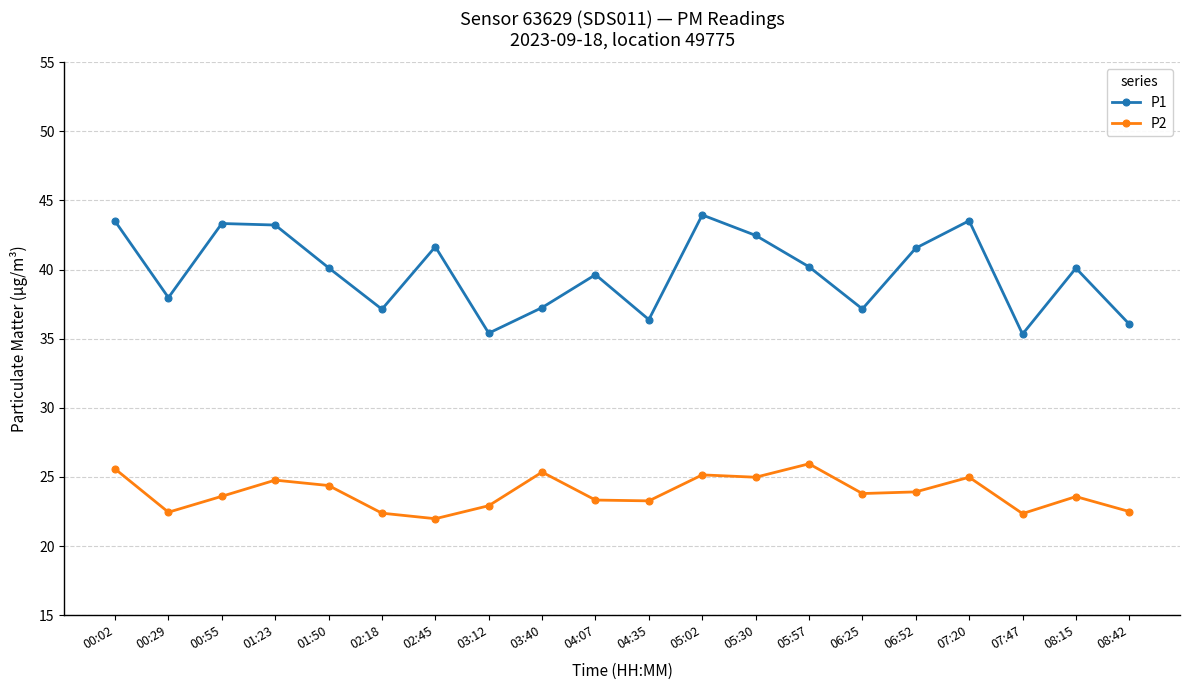

What is the sum of all P1 values?

795.9